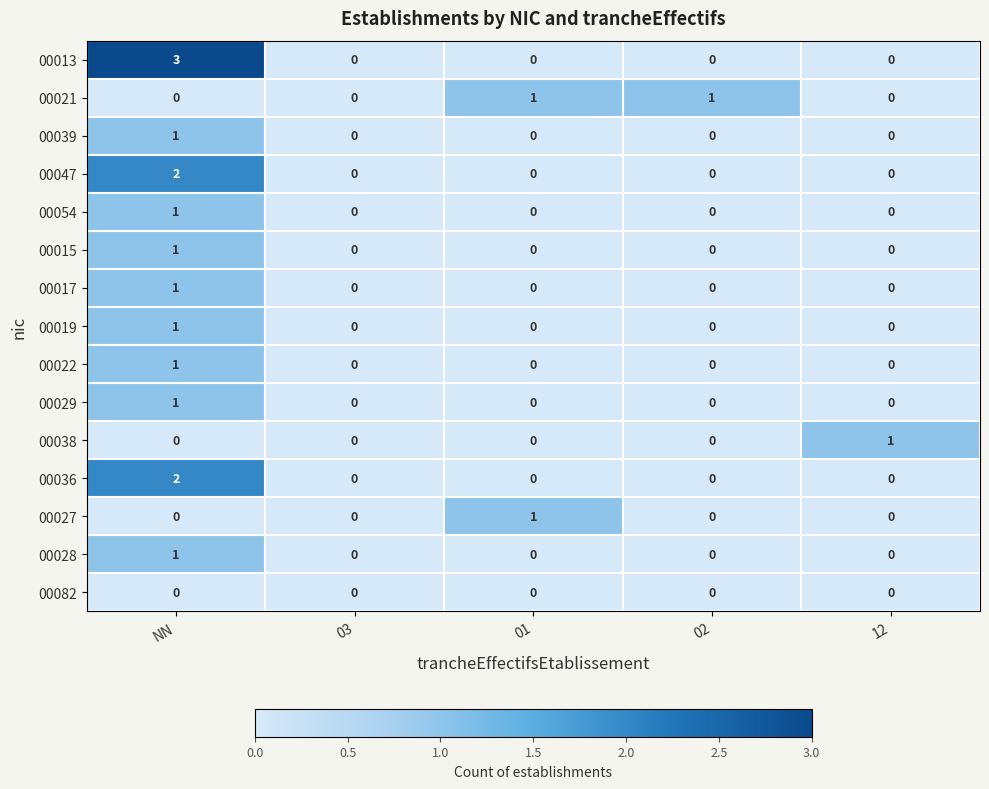

What is the difference between the maximum and minimum values in the 00013 series?

3